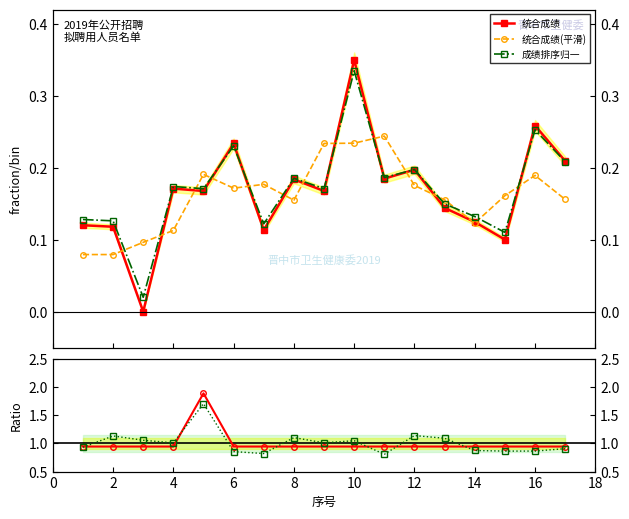

At how many categories does at least one series exceed 1?

9